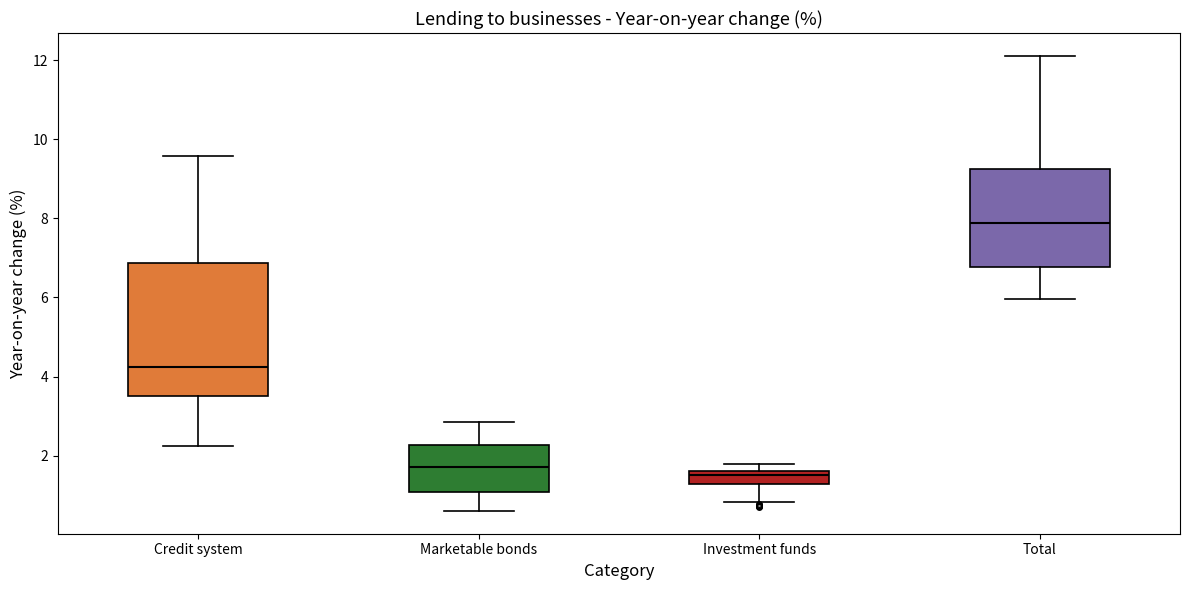

Reading left to right, read every box against the y-axis: the position of its median line, the range the box covers, and the ends of its whiskers. The values are not printed on the chart, so give them approximately, as read against the axis.

Credit system: median 4.2, box 3.6 to 6.8, whiskers 2.2 to 9.6
Marketable bonds: median 1.8, box 1.0 to 2.2, whiskers 0.6 to 2.8
Investment funds: median 1.6 (just below the box's upper edge), box 1.2 to 1.6, whiskers 0.8 to 1.8
Total: median 7.8, box 6.8 to 9.2, whiskers 6.0 to 12.2